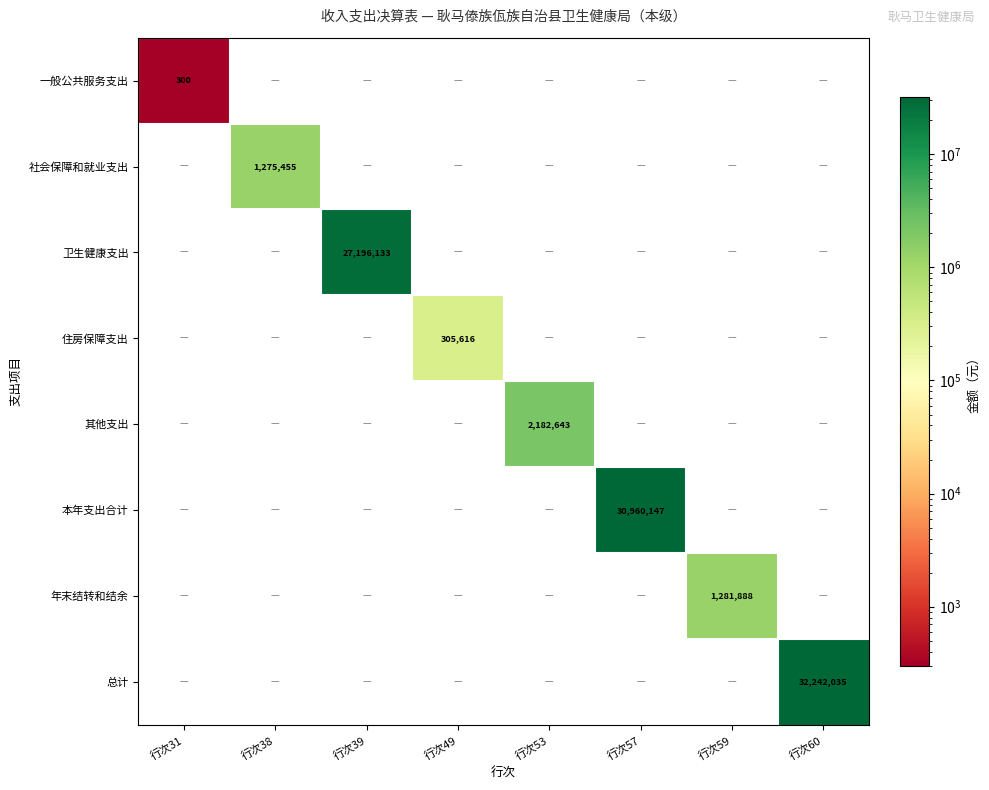

Is it true that 社会保障和就业支出 equals 1275455 at 行次38?

True